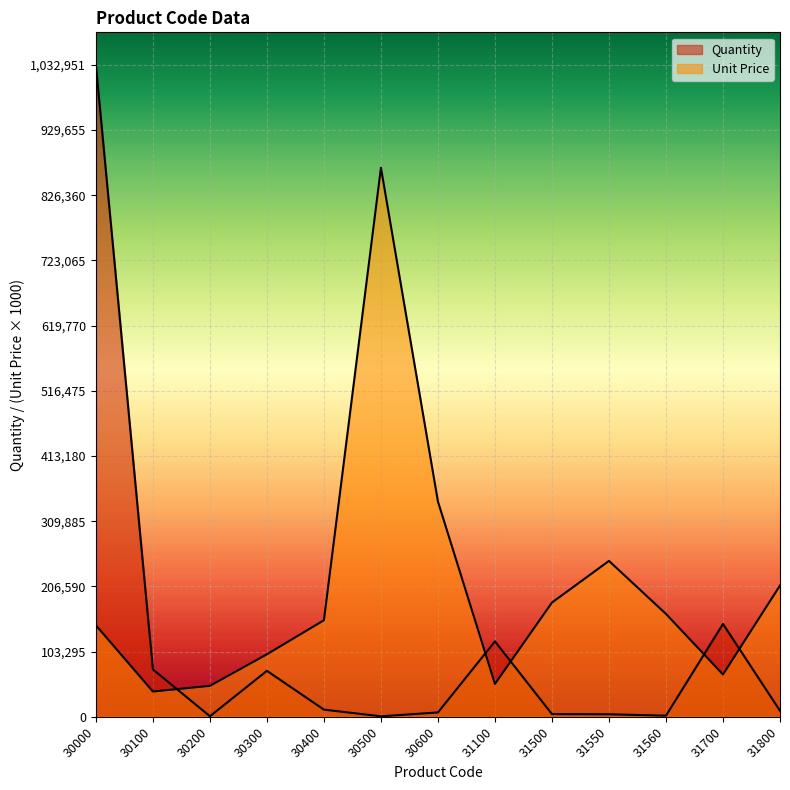

What is the average value of the Quantity series?

114356